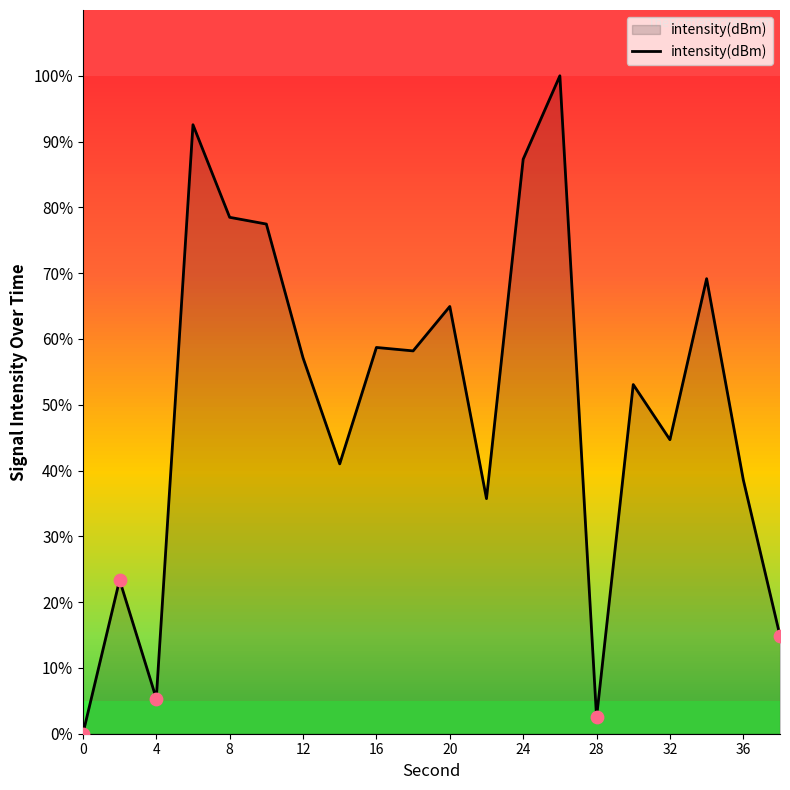

What is the maximum value shown in the chart?

100.0